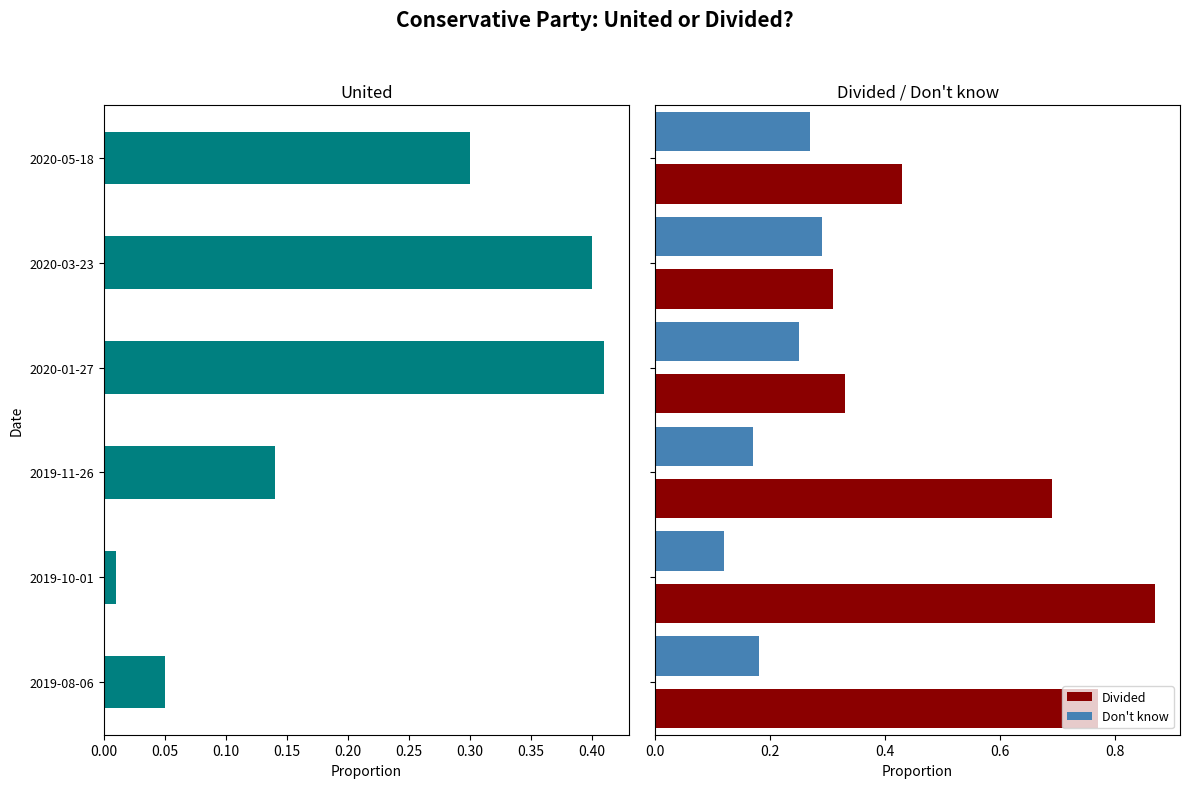

Count the Divided values in the range 0 to 1.

6